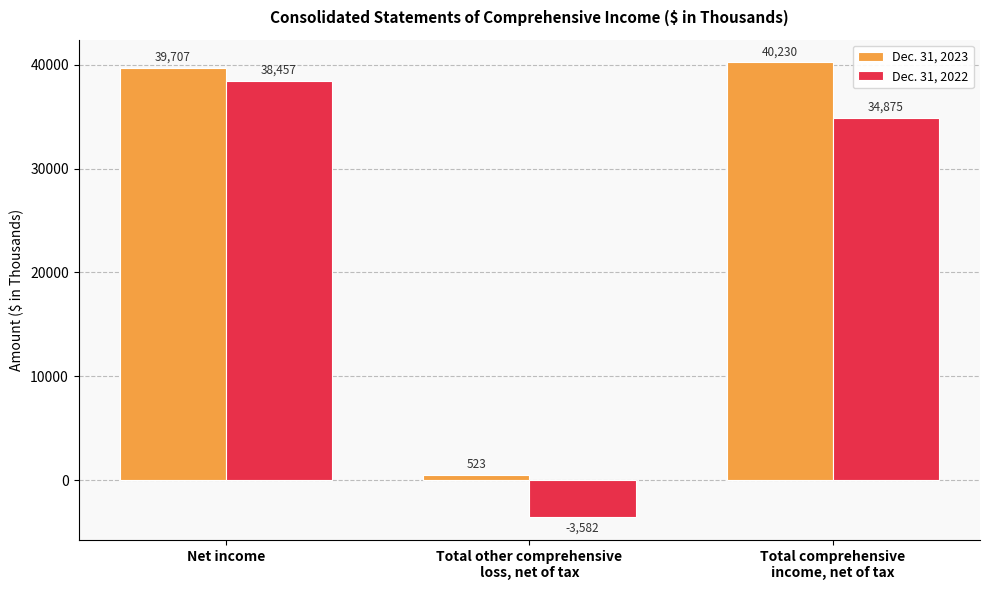

What is the value of the Dec. 31, 2022 bar at the 3rd from the left?

34875